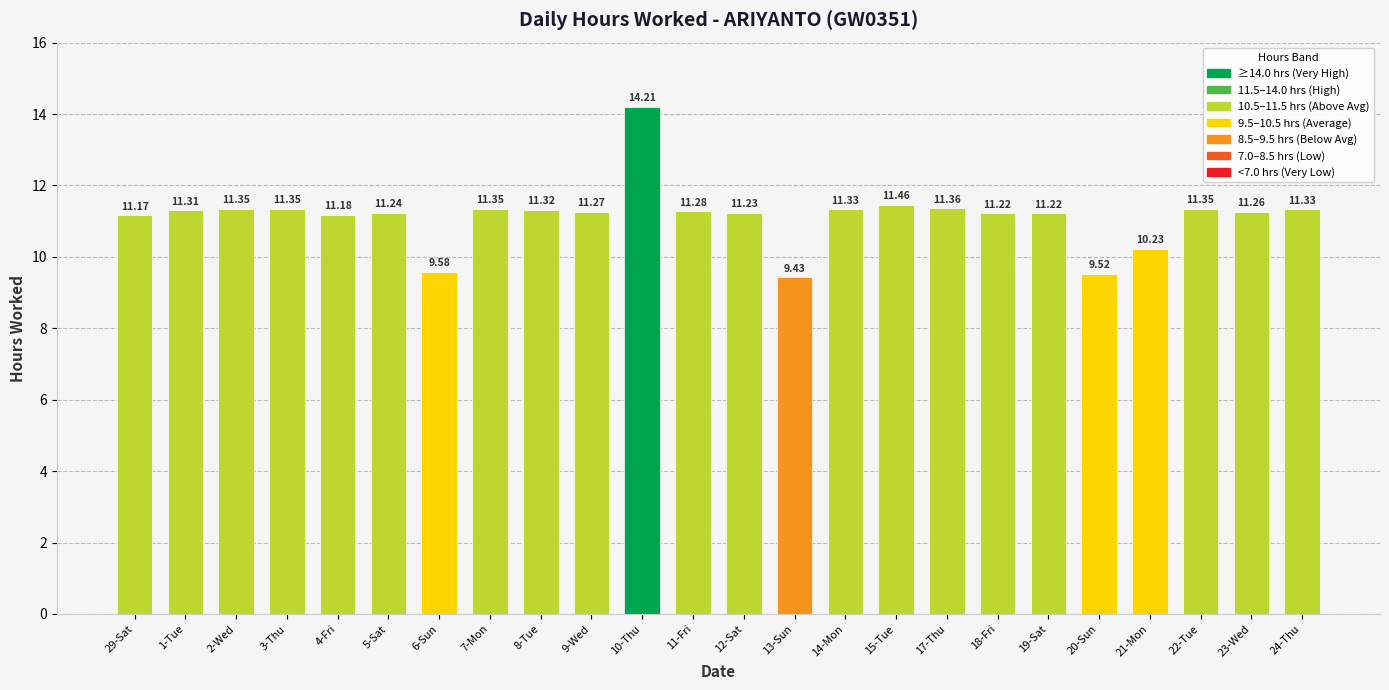

Approximately how many times larger is the value at 14-Mon compared to 18-Fri?

1.0